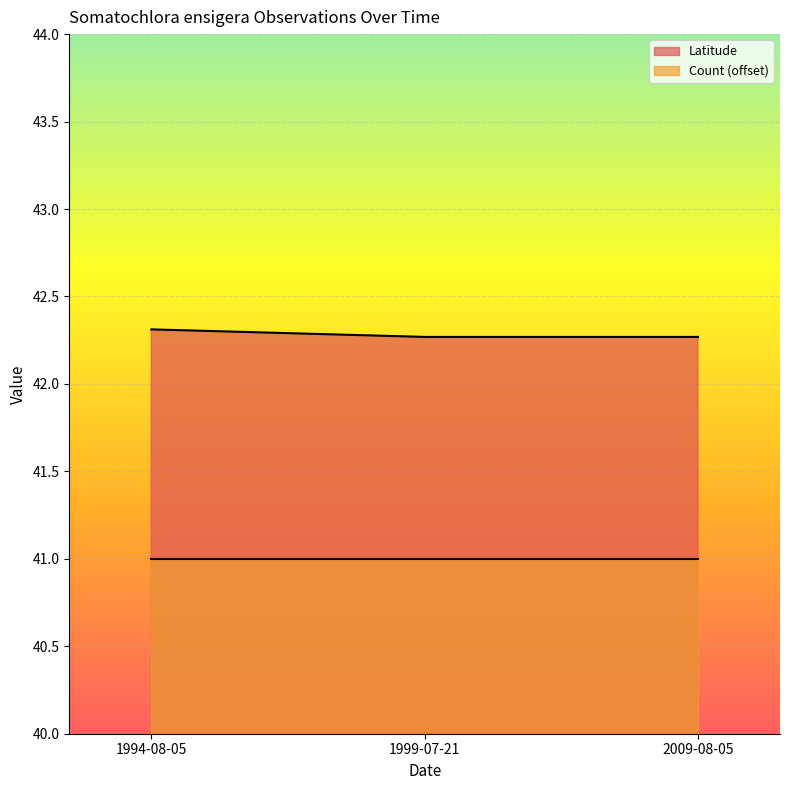

Rank the categories by value from lowest to highest.

1999-07-21, 2009-08-05, 1994-08-05